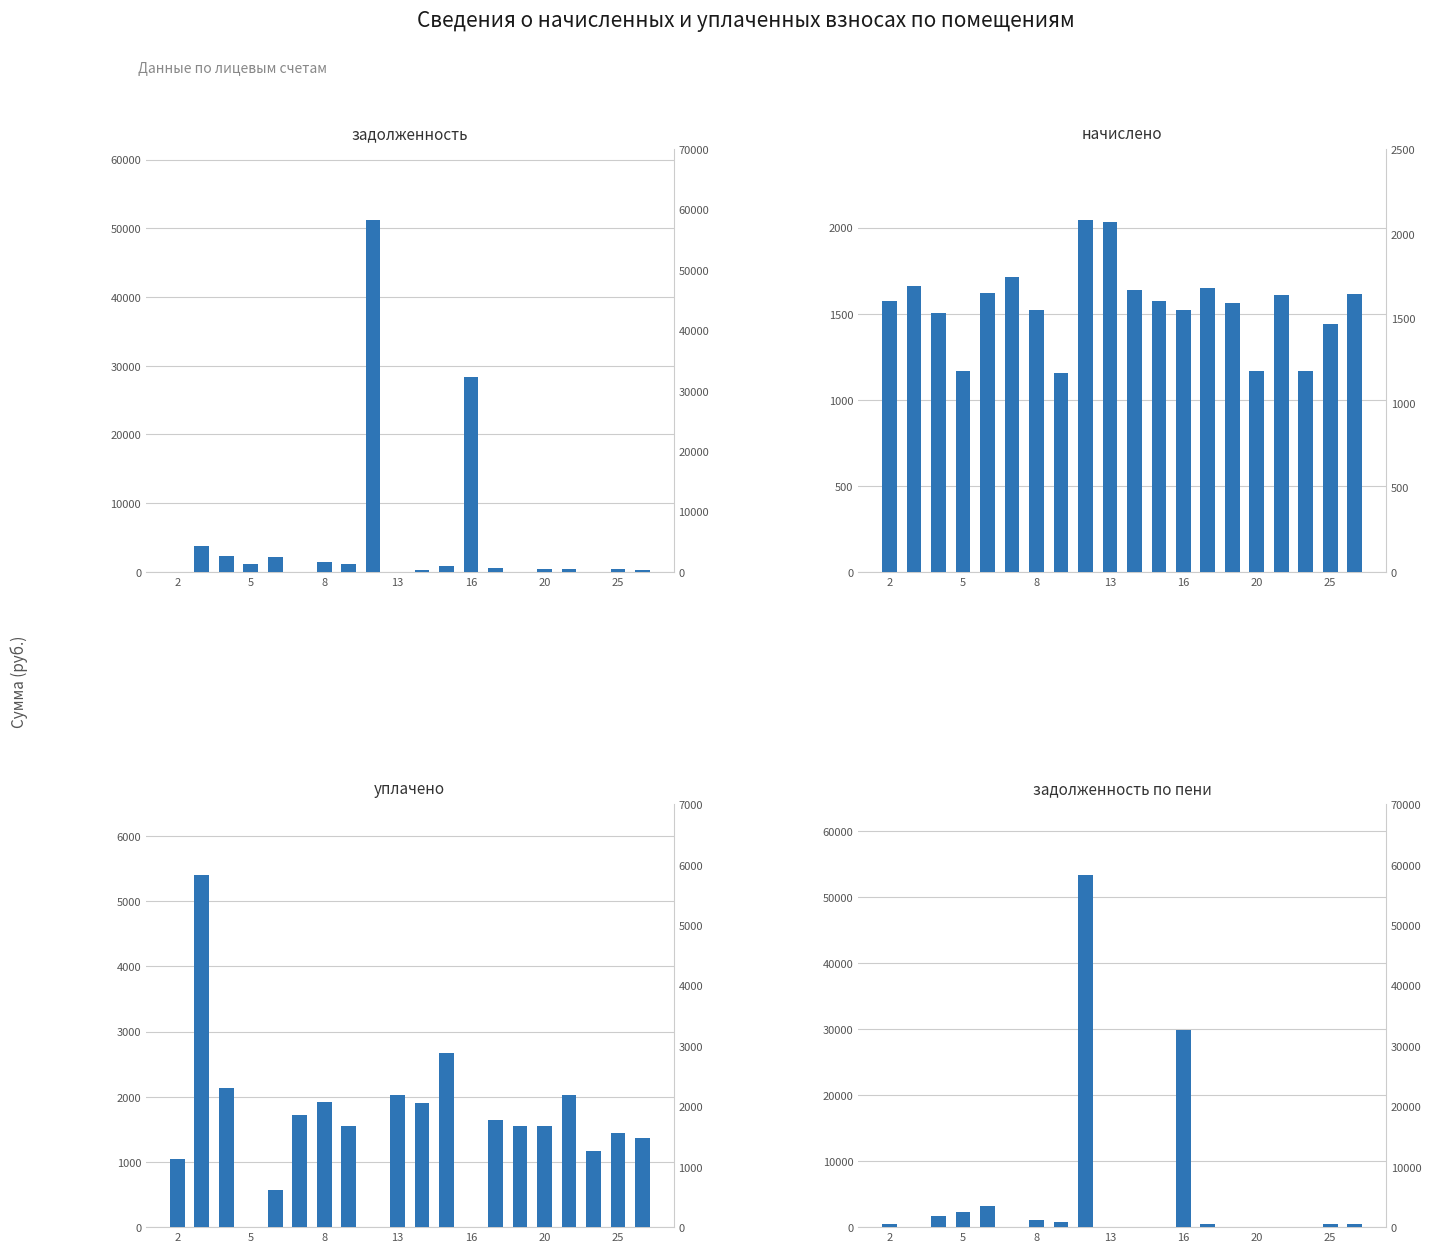

Reading left to right, list all the values displayed in this chart.

задолженность: 0.0	3743.0	2346.6	1115.7	2163.0	0.0	1451.5	1156.5	51265.6	0.0	278.3	904.1	28360.9	549.4	0.0	389.6	418.5	0.0	480.5	285.5
начислено: 1570.7	1662.8	1504.3	1168.8	1622.3	1714.5	1522.7	1157.7	2046.3	2035.2	1637.0	1570.7	1522.7	1648.1	1559.6	1168.8	1611.2	1165.1	1441.6	1614.9
уплачено: 1047.1	5405.9	2132.1	0.0	565.6	1714.5	1927.3	1553.7	0.0	2035.2	1909.7	2675.0	0.0	1648.1	1559.6	1558.4	2029.7	1165.1	1441.6	1362.1
задолженность по пени: 523.5	0.0	1718.8	2284.5	3219.8	0.0	1046.9	760.5	53311.9	0.0	5.7	0.0	29883.7	549.4	0.0	0.0	0.0	0.0	480.5	538.3